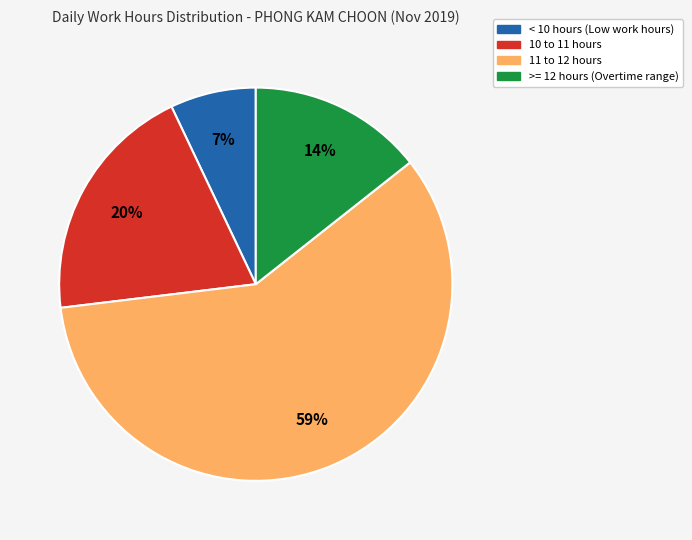

Is there any slice that represents more than half of the pie?

Yes